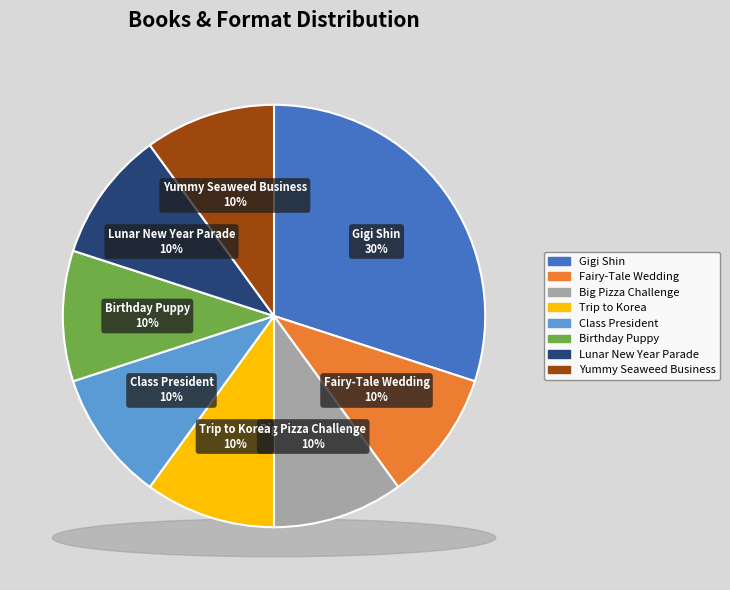

To the nearest percent, what is the combined percentage of Mindy Kim, Class President and Mindy Kim and the Lunar New Year Parade?

20%